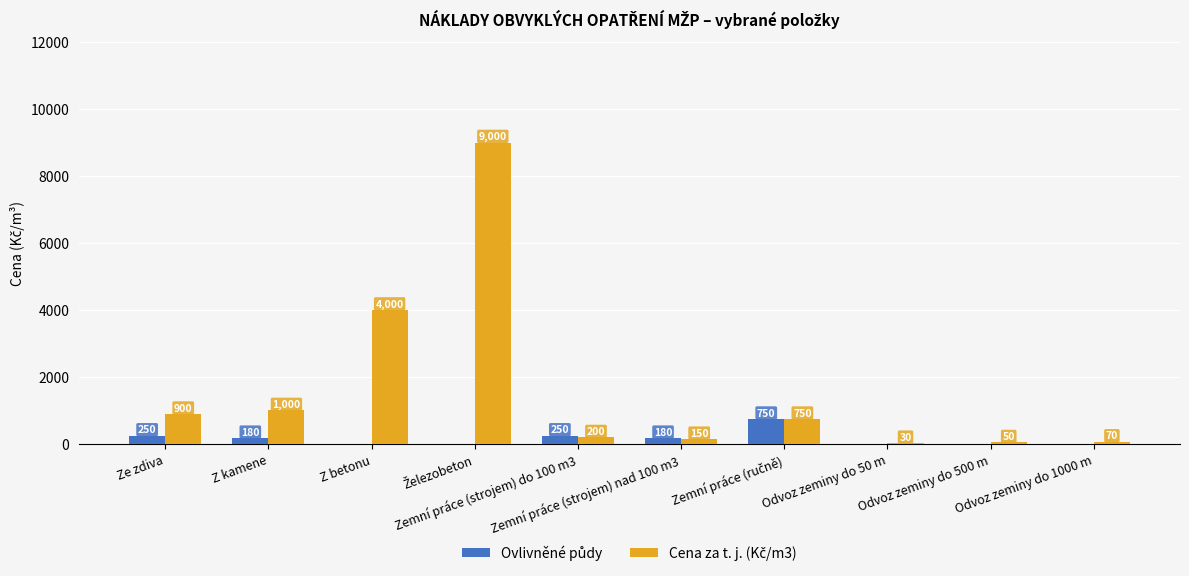

What is the greatest value displayed?

9000